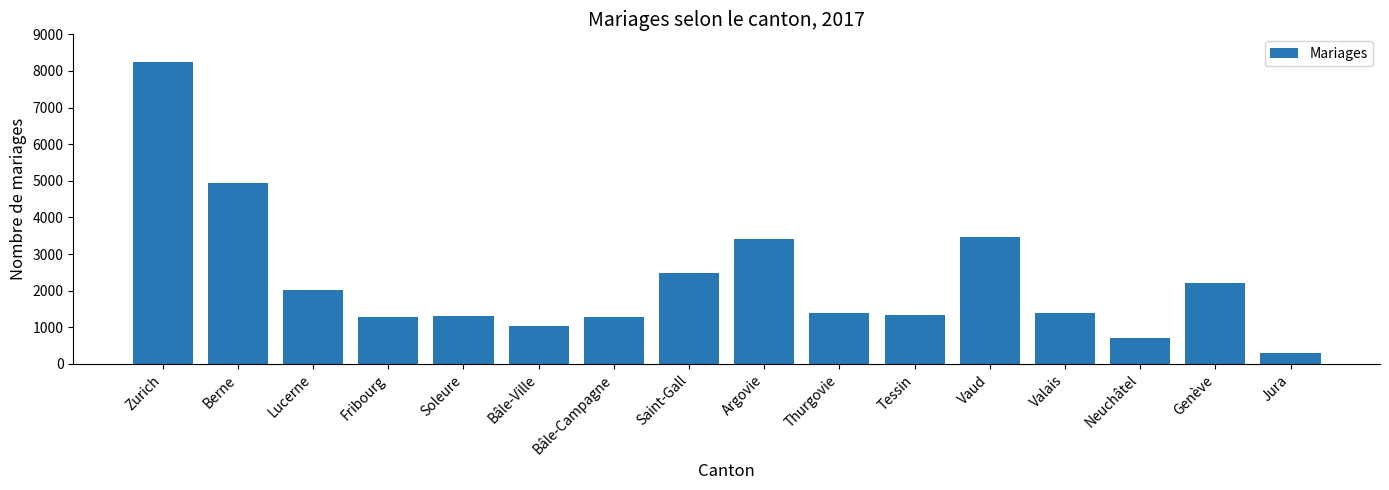

Approximately how many times larger is the value at Argovie compared to Vaud?

1.0